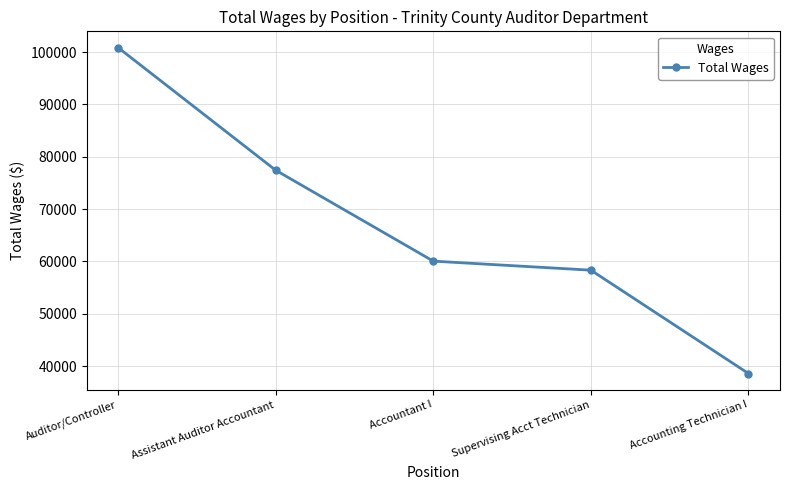

What is the minimum value shown in the chart?

38569